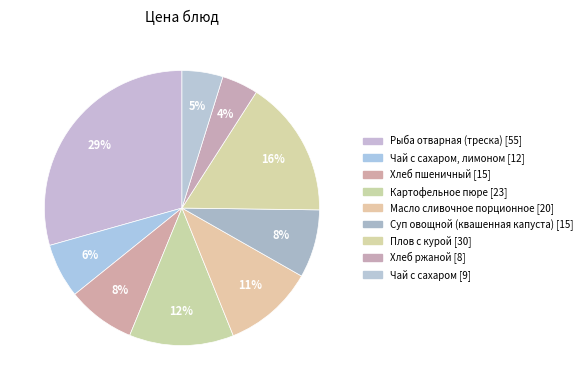

Rank the categories by value from lowest to highest.

Хлеб ржаной, Чай с сахаром, Чай с сахаром, лимоном, Хлеб пшеничный, Cуп овощной (квашенная капуста), Масло сливочное порционное, Картофельное пюре, Плов с курой, Рыба отварная (треска)